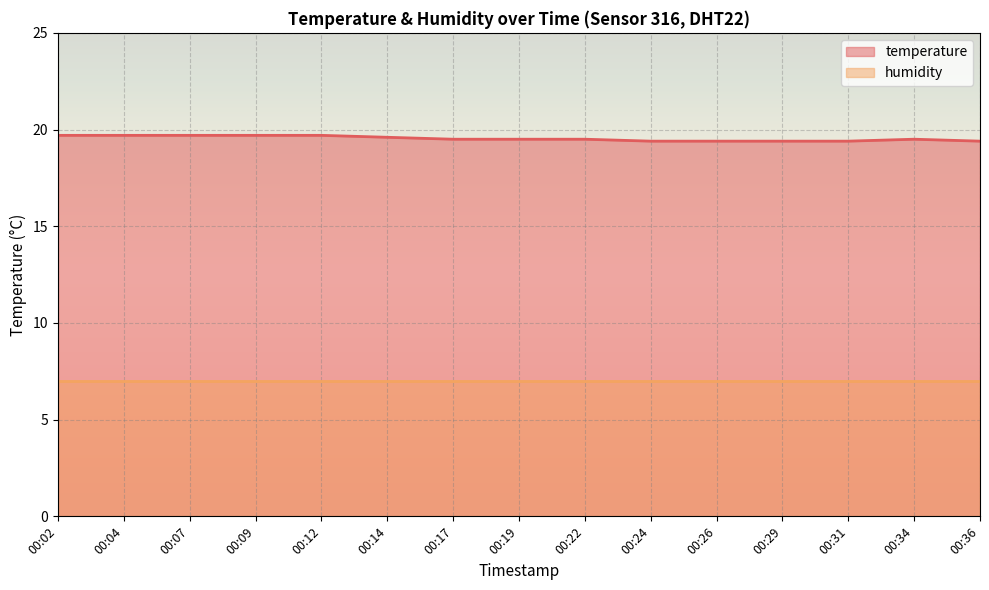

How many lines are shown in the chart?

2